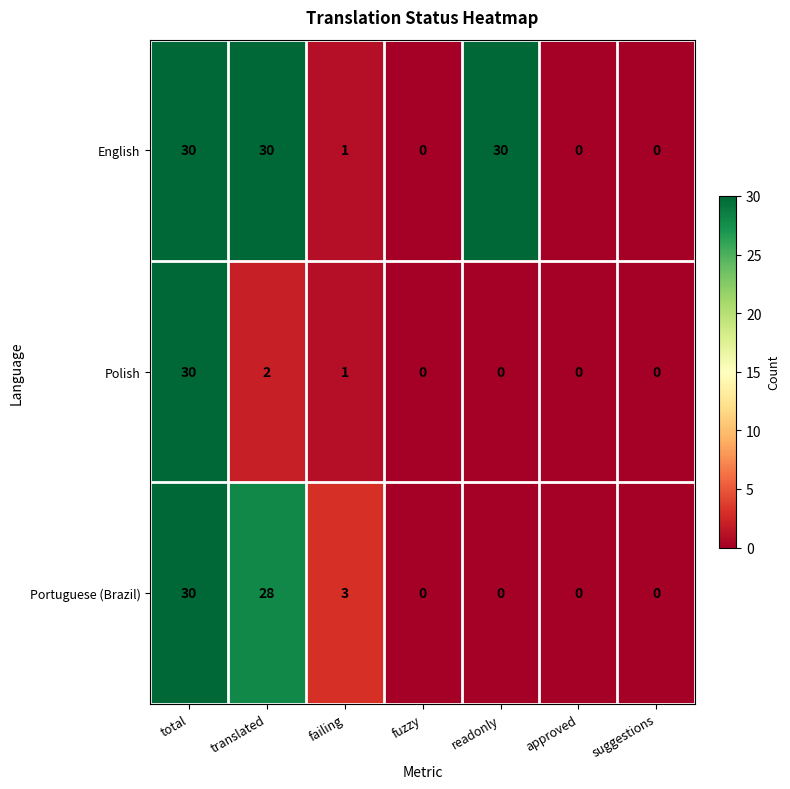

Which series has the largest total across all categories?

English